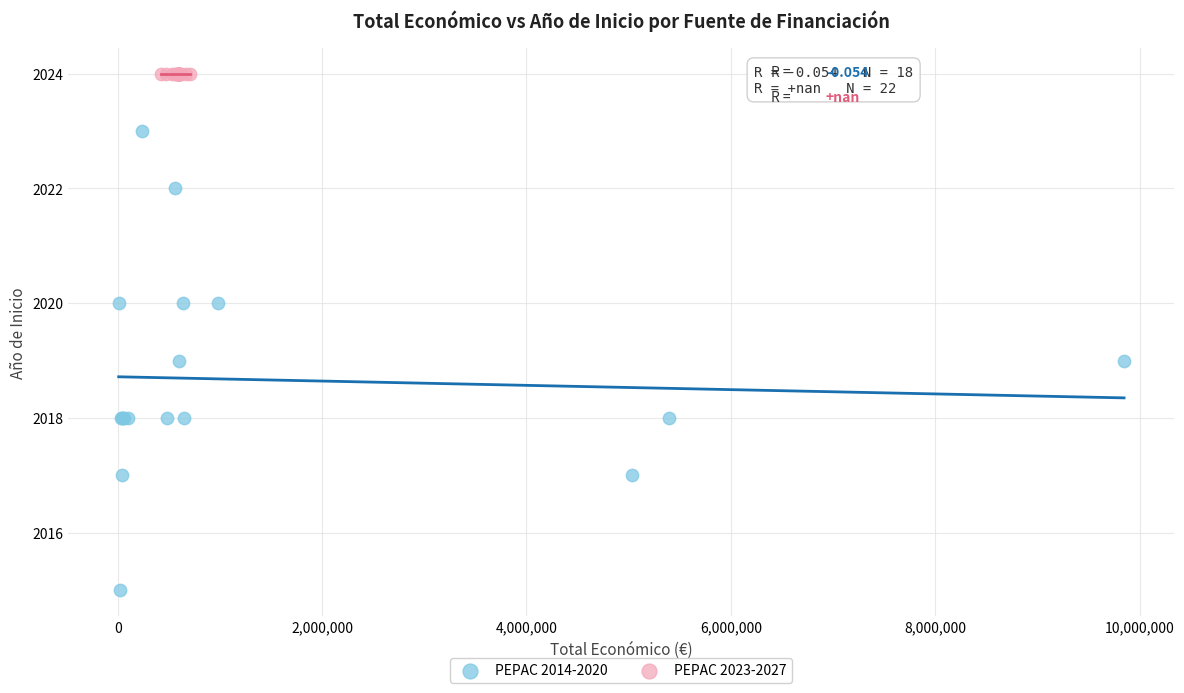

Which series reaches the maximum Y coordinate?

PEPAC 2023-2027